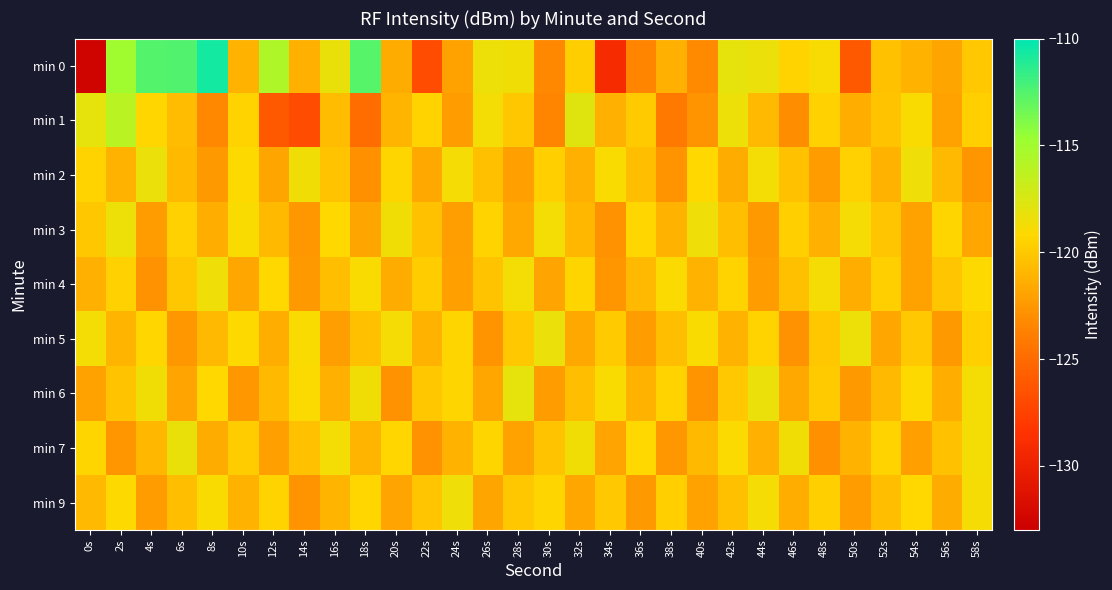

What is the total value across all series at 6s?

-1076.7